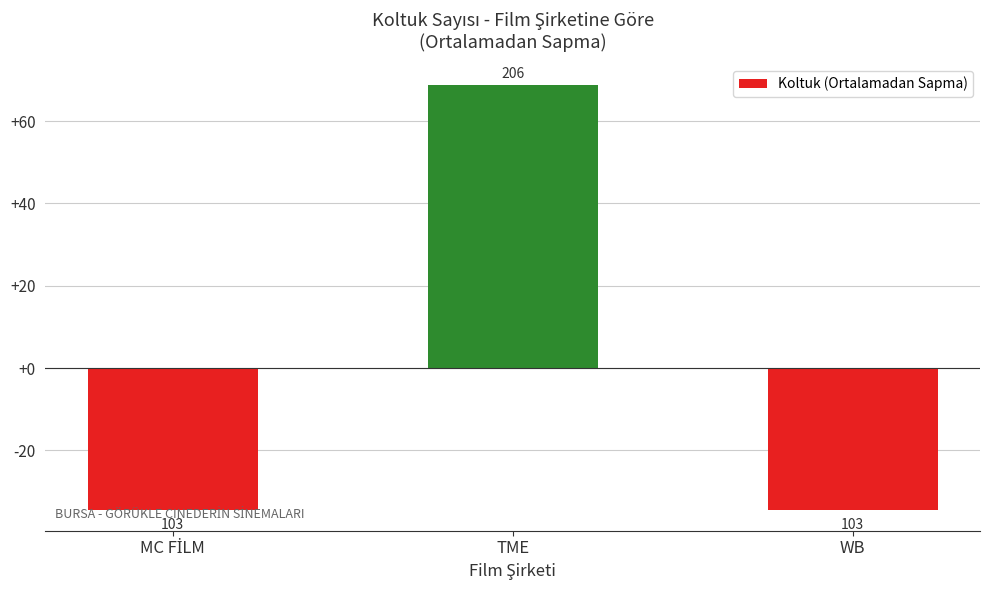

Rank the categories by value from lowest to highest.

MC FİLM, WB, TME